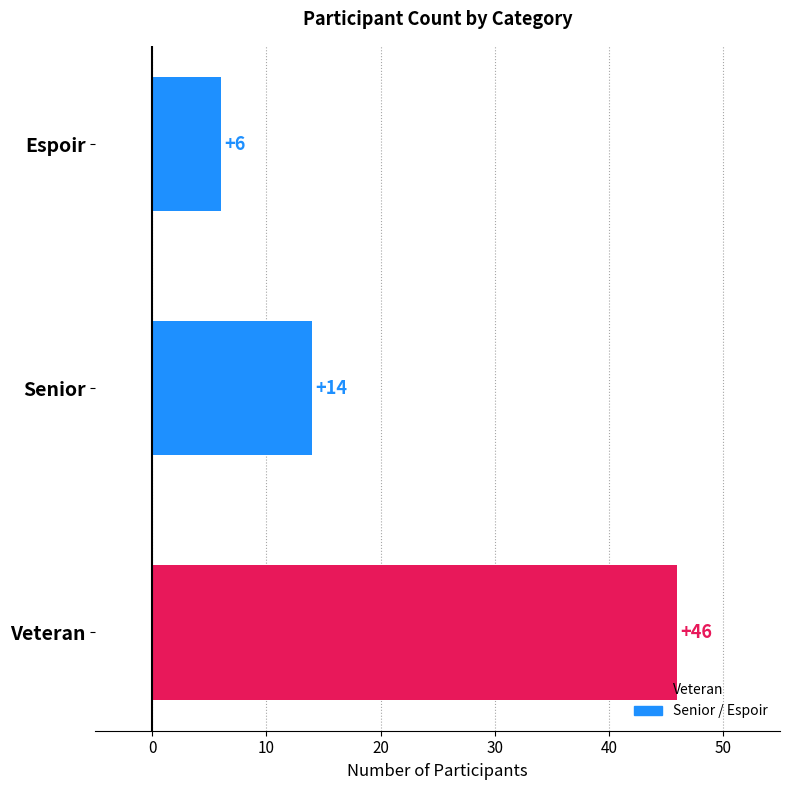

How many values are between 6 and 46?

3